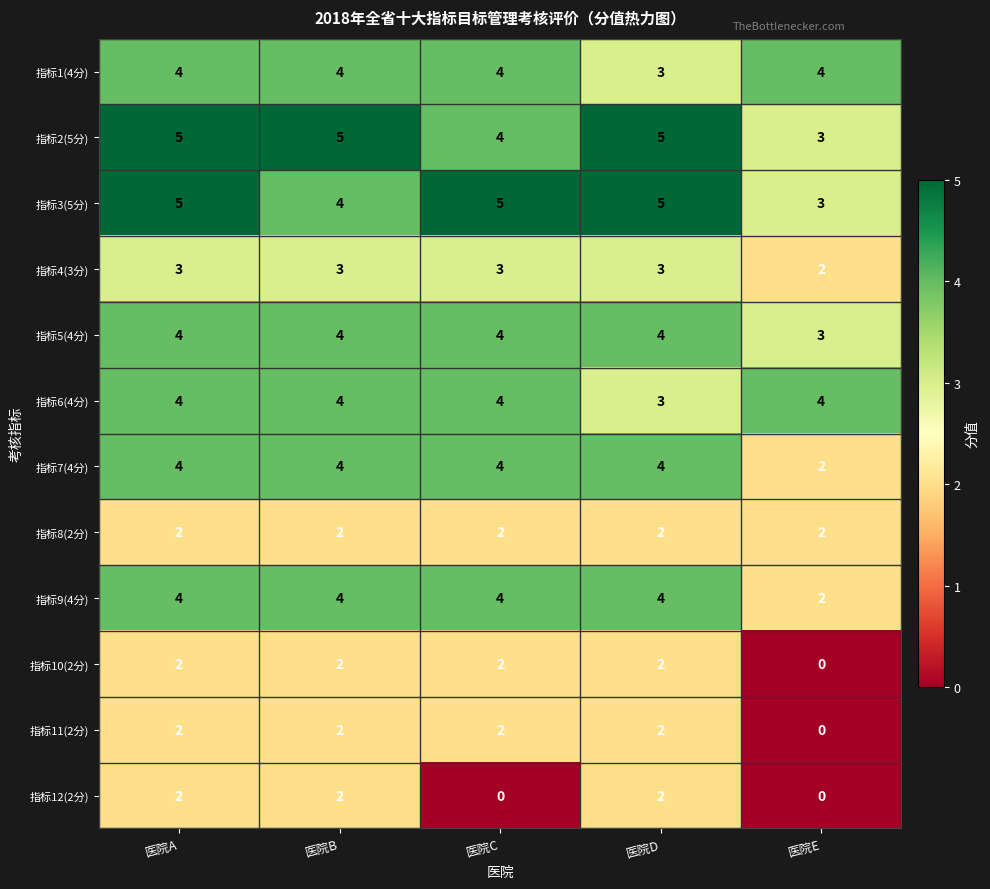

How many 指标11(2分) values are between 2 and 3?

4